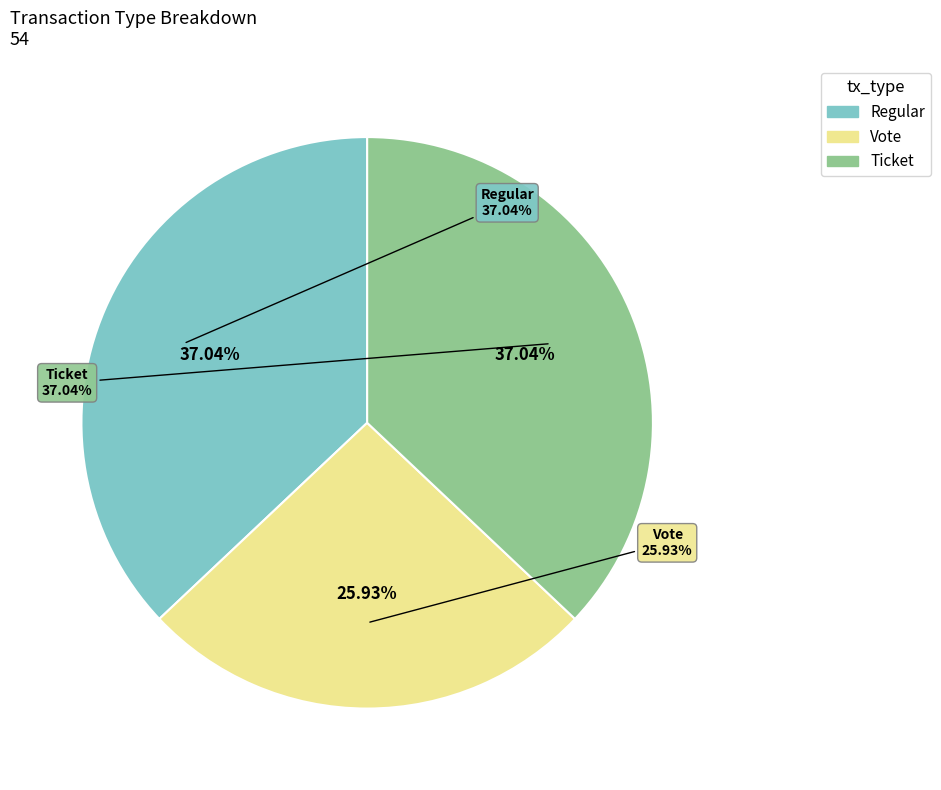

Does Vote represent more than half of the total?

No